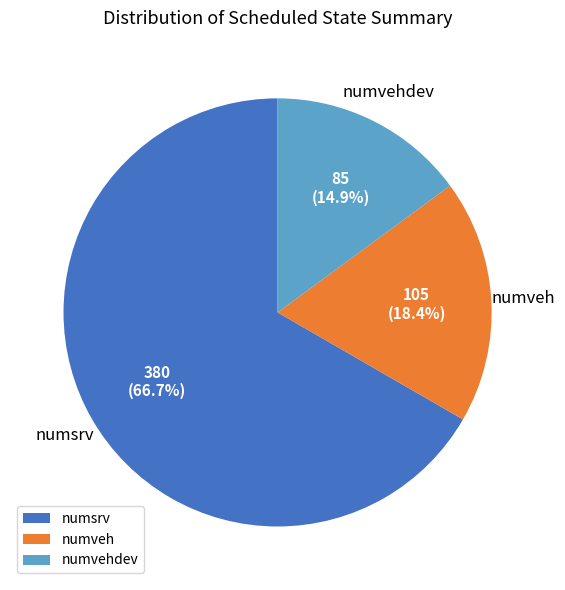

Rank the categories by value from lowest to highest.

numvehdev, numveh, numsrv